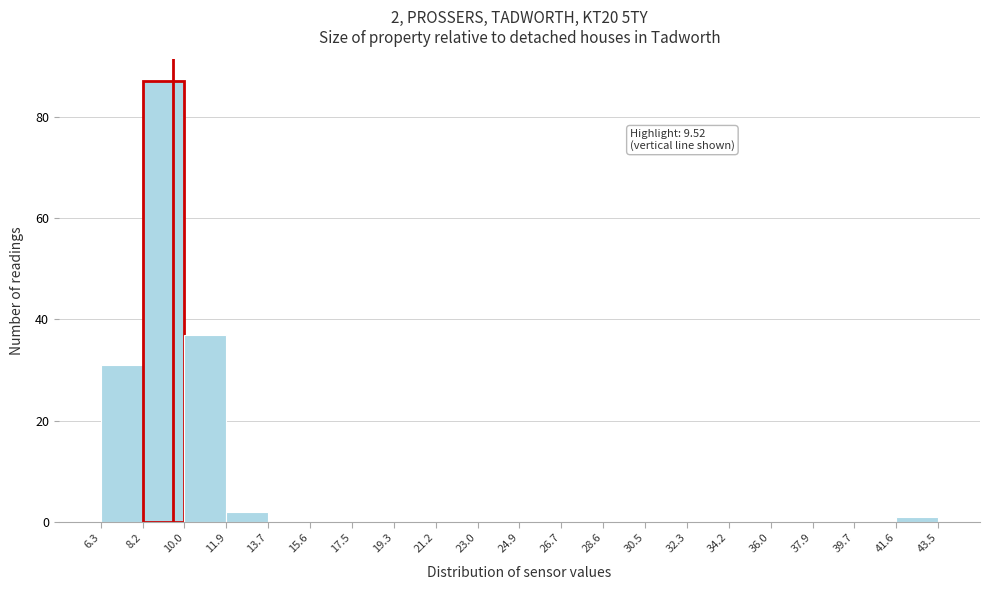

Over which range of the x-axis is the bar tallest?

8.2 to 10.0